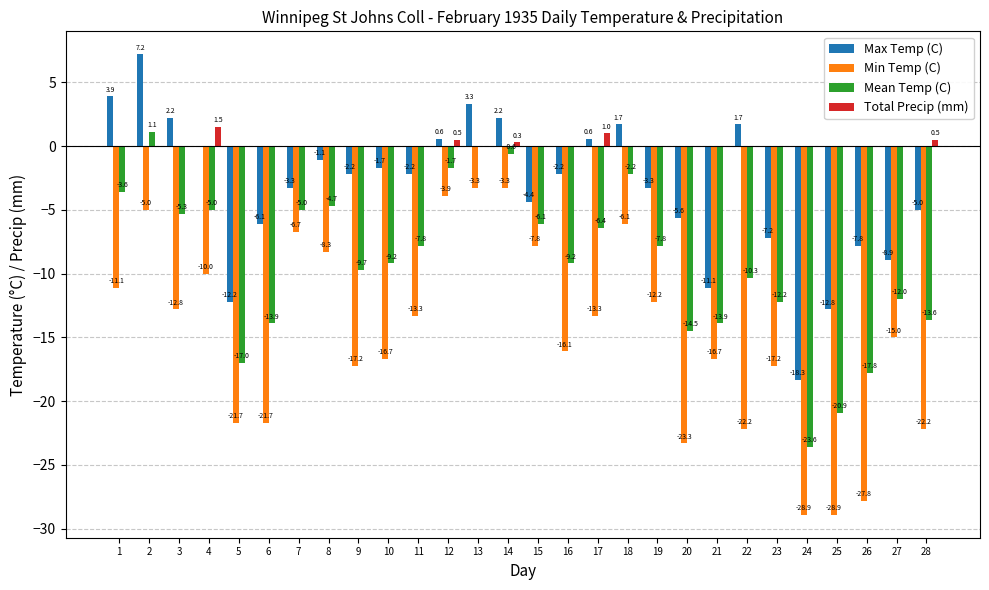

What is the maximum value shown in the chart?

7.2